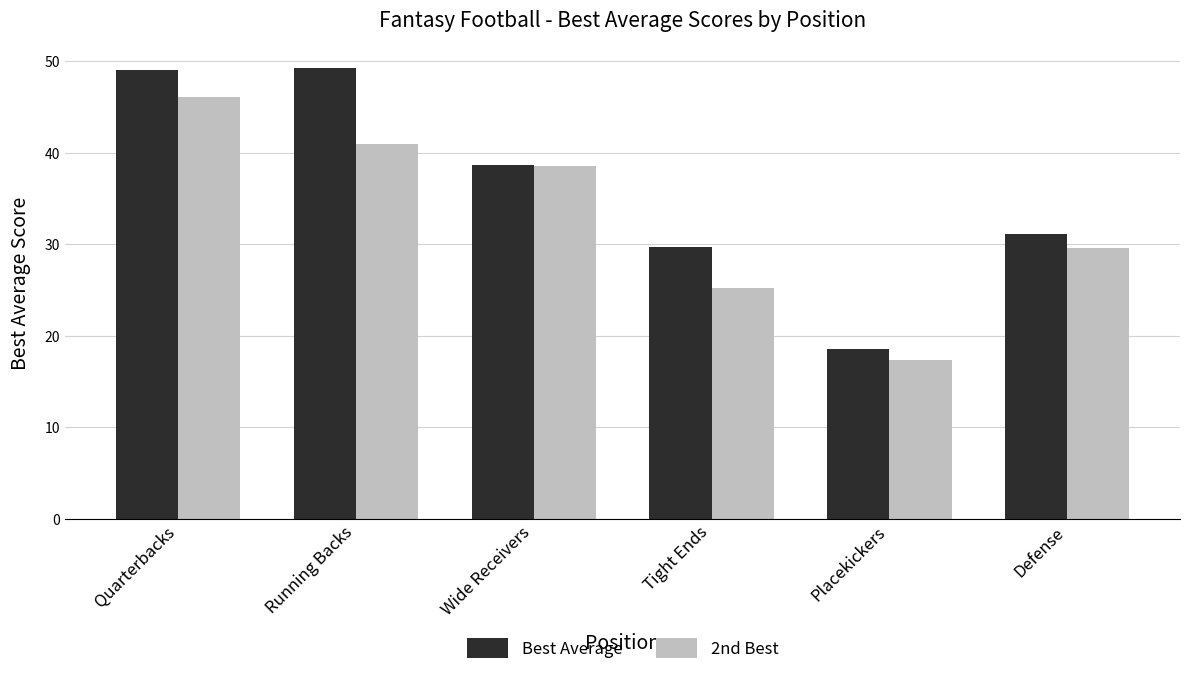

Between Wide Receivers and Tight Ends, which series saw the biggest shift?

2nd Best